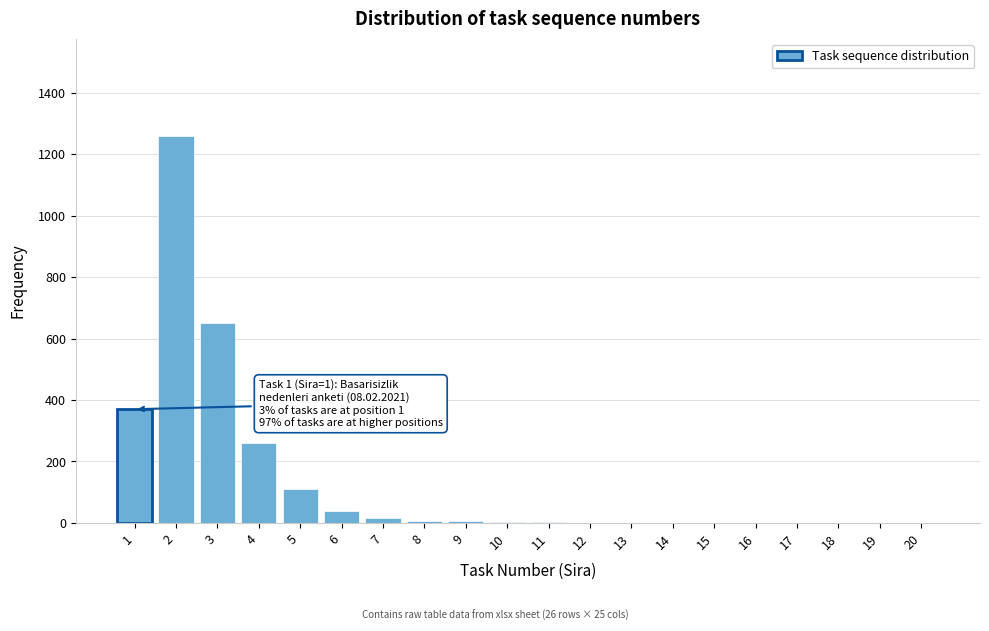

What is the sum of all values?

2727